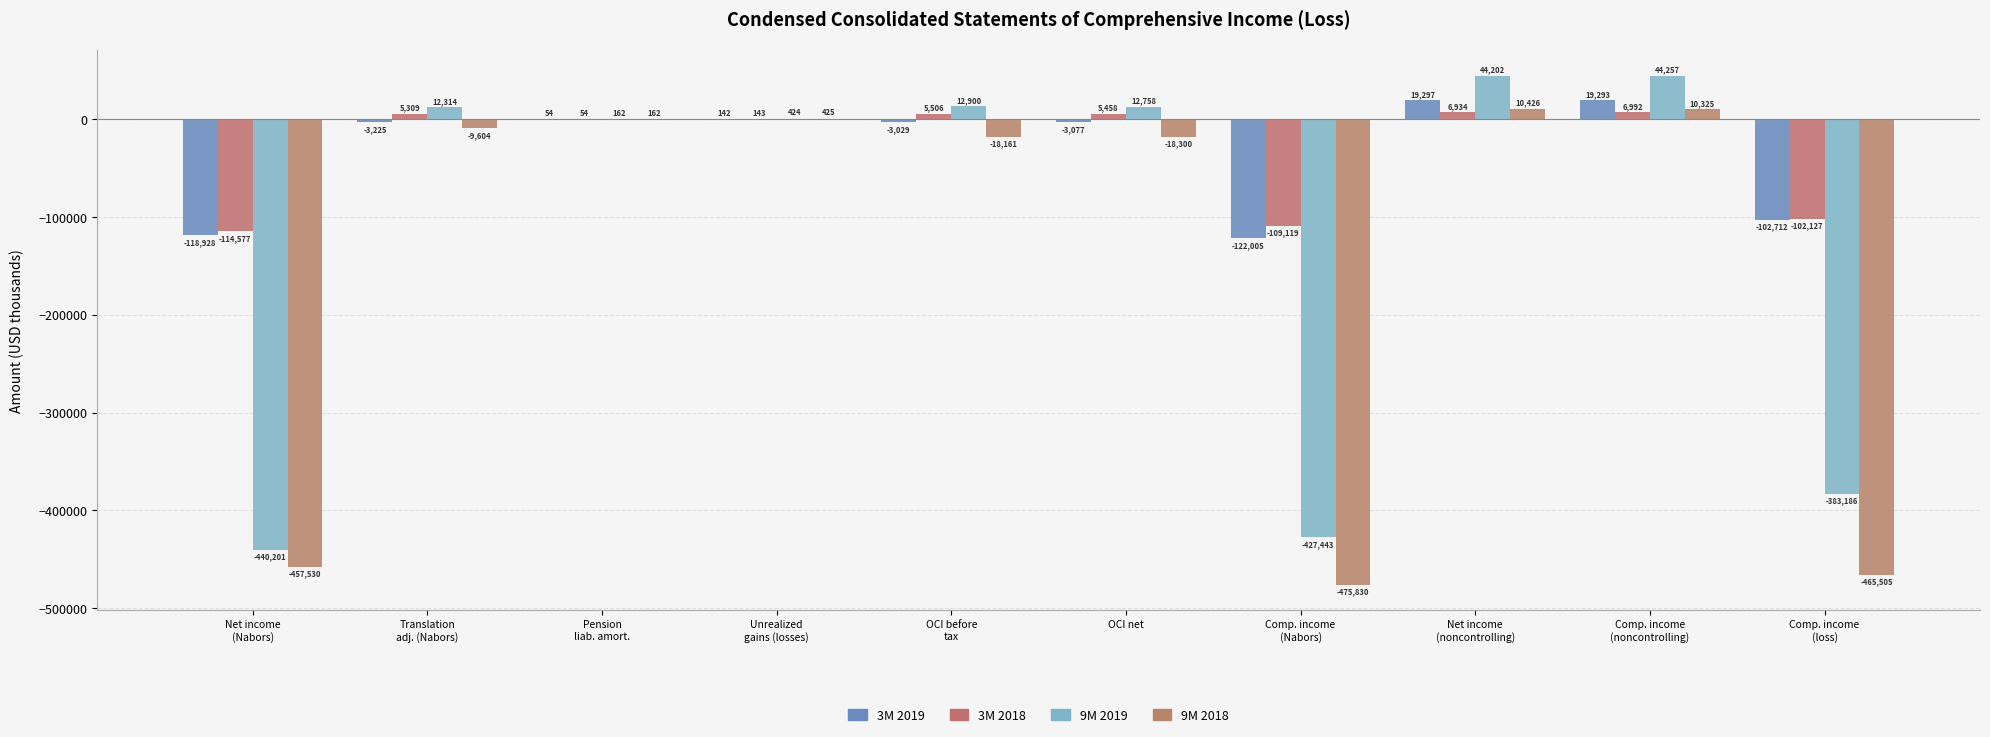

At which label is 9M 2018 closest to -232702?

OCI net